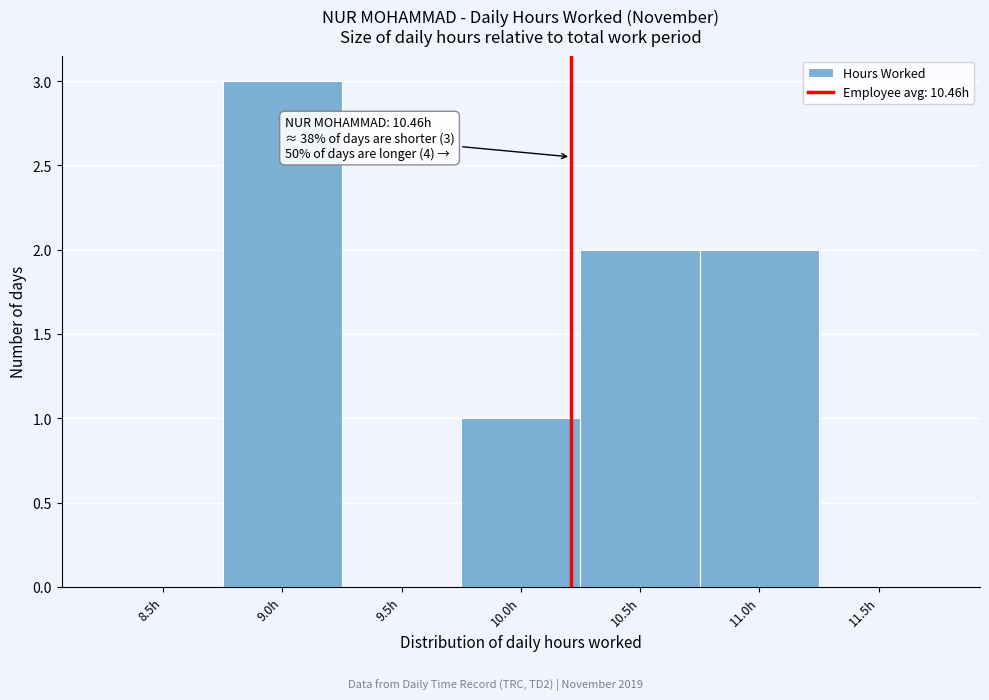

Reading right to left, transcribe all the data shown in this chart.

11.5h=0	11.0h=2	10.5h=2	10.0h=1	9.5h=0	9.0h=3	8.5h=0